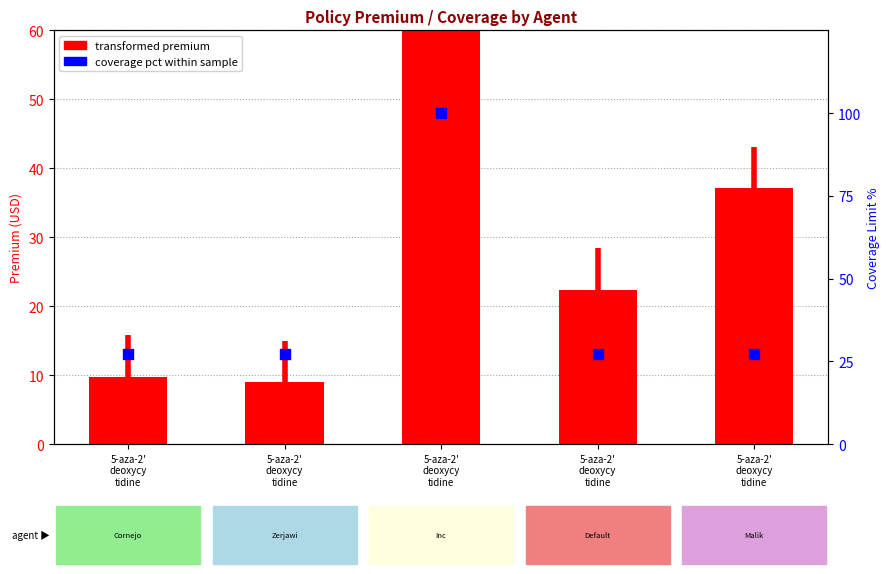

What is the change in value from 5-aza-2'
deoxycy
tidine to 5-aza-2'
deoxycy
tidine?

+72.7